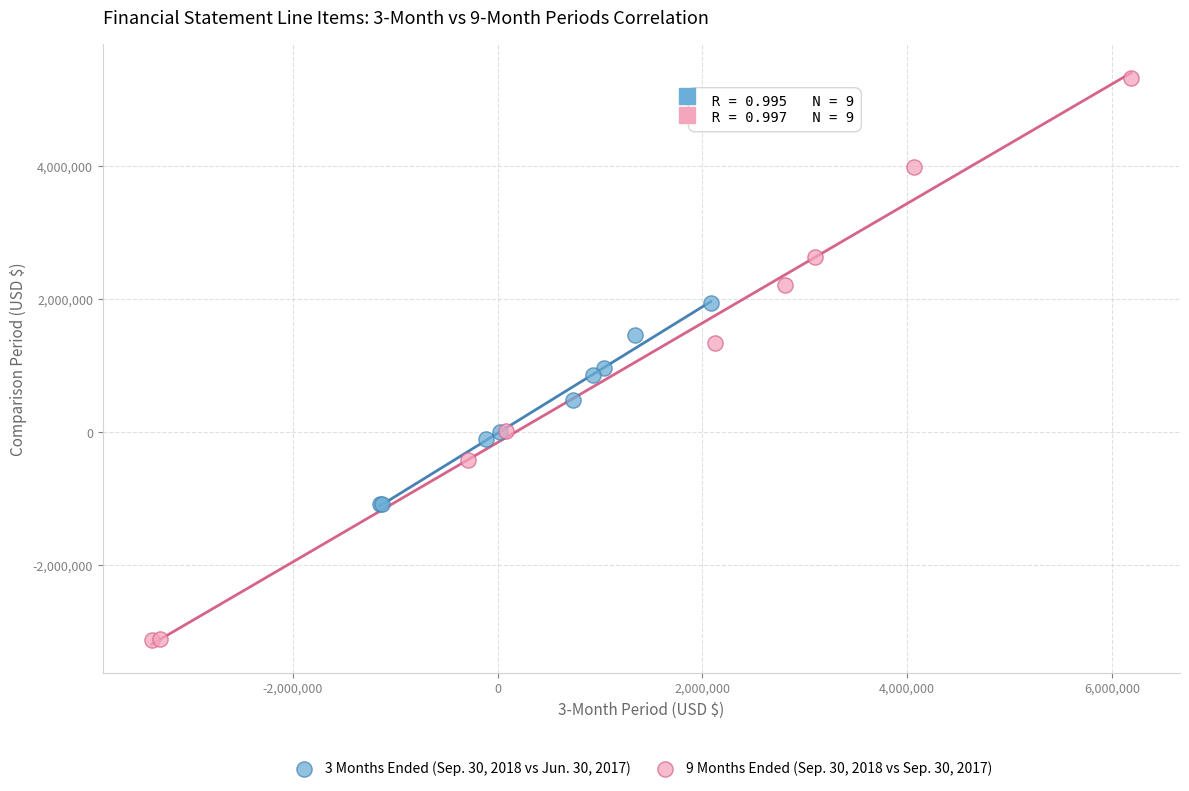

Which series has the widest spread of Y values?

9 Months Ended (Sep. 30, 2018 vs Sep. 30, 2017)